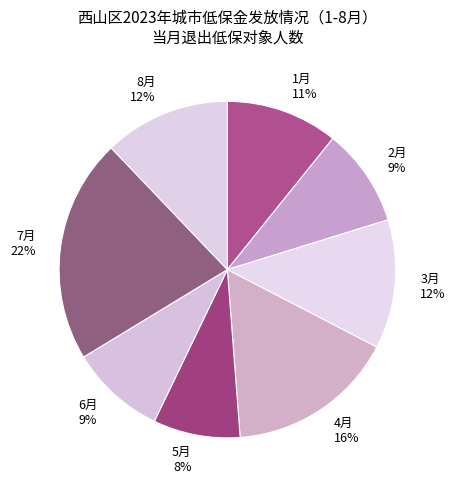

True or false: 4月 accounts for 16% of the total.

True